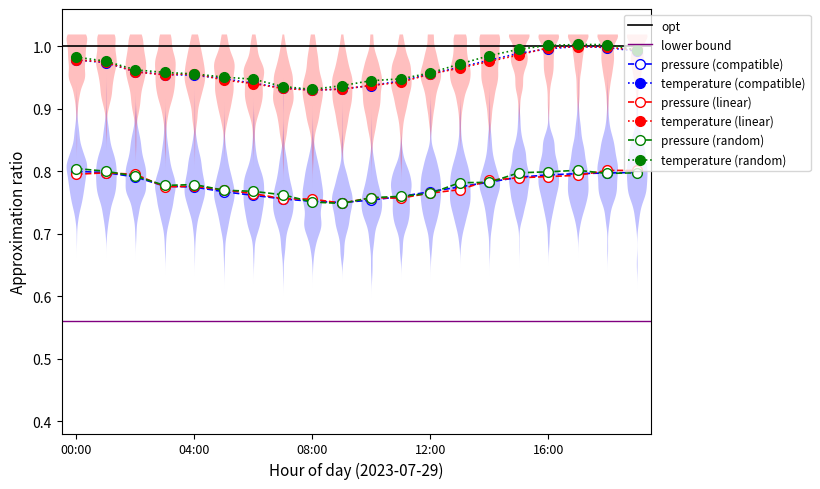

What is the difference between the highest and lowest values at 01:00?

0.2